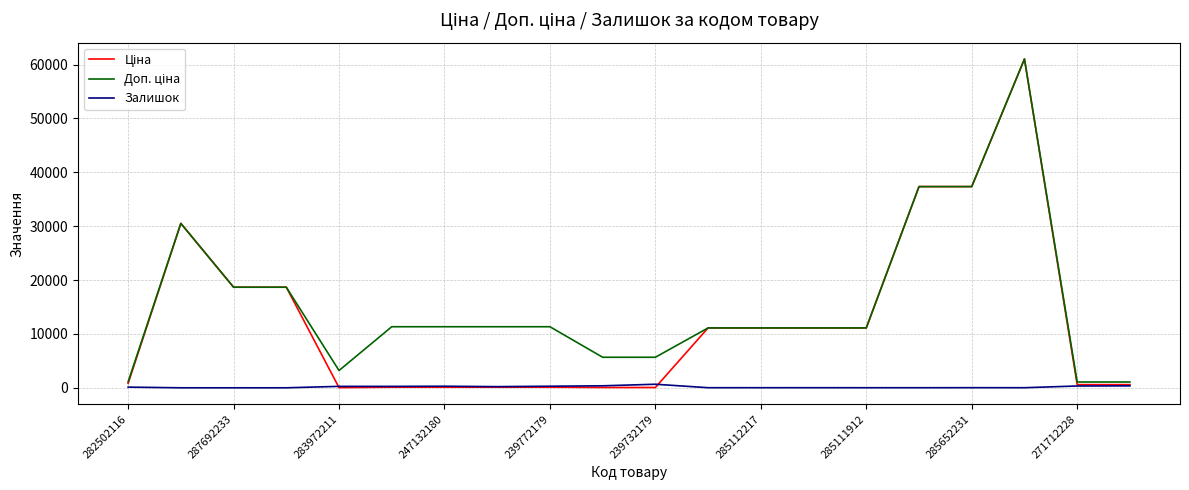

What is the greatest value displayed?

61024.7